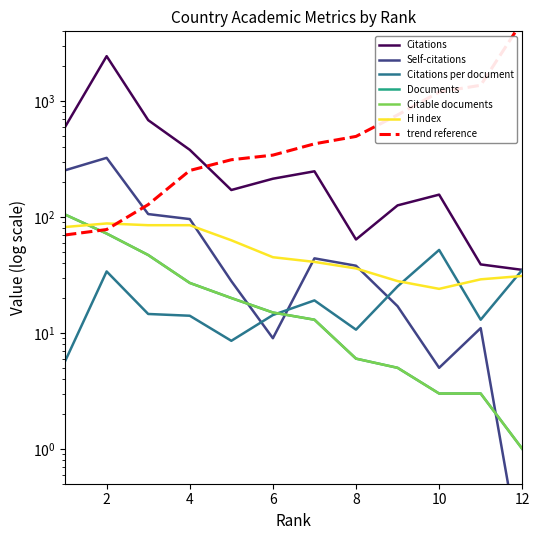

Reading left to right, list all the values displayed in this chart.

Citations: 1=599.0	2=2442.0	3=685.0	4=380.0	5=171.0	6=214.0	7=248.0	8=64.0	9=126.0	10=156.0	11=39.0	12=35.0
Self-citations: 1=253.0	2=324.0	3=106.0	4=96.0	5=28.0	6=9.0	7=44.0	8=38.0	9=17.0	10=5.0	11=11.0	12=0.1
Citations per document: 1=5.7	2=33.9	3=14.6	4=14.1	5=8.6	6=14.3	7=19.1	8=10.7	9=25.2	10=52.0	11=13.0	12=35.0
Documents: 1=105.0	2=72.0	3=47.0	4=27.0	5=20.0	6=15.0	7=13.0	8=6.0	9=5.0	10=3.0	11=3.0	12=1.0
Citable documents: 1=105.0	2=72.0	3=47.0	4=27.0	5=20.0	6=15.0	7=13.0	8=6.0	9=5.0	10=3.0	11=3.0	12=1.0
H index: 1=82.0	2=88.0	3=85.0	4=85.0	5=63.0	6=45.0	7=41.0	8=36.0	9=28.0	10=24.0	11=29.0	12=31.0